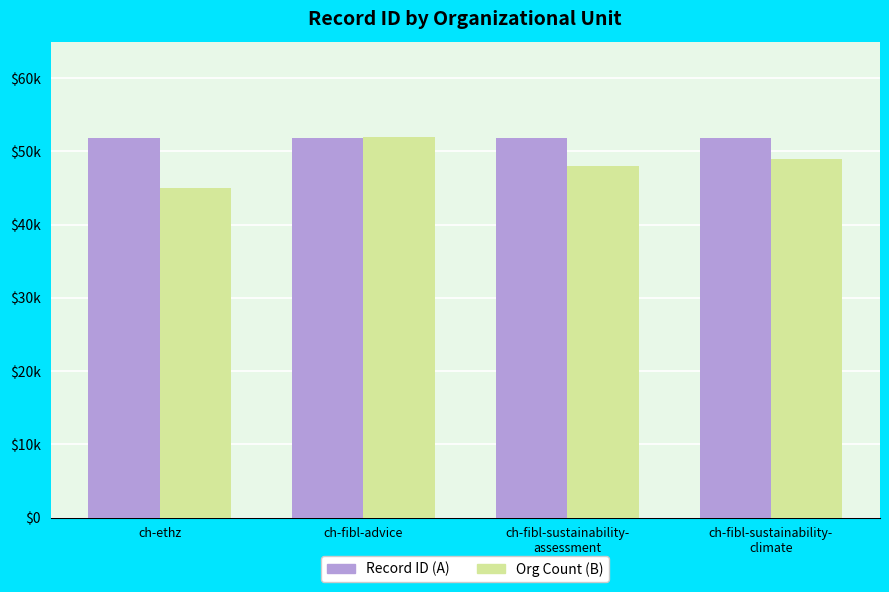

Are the bars horizontal?

No